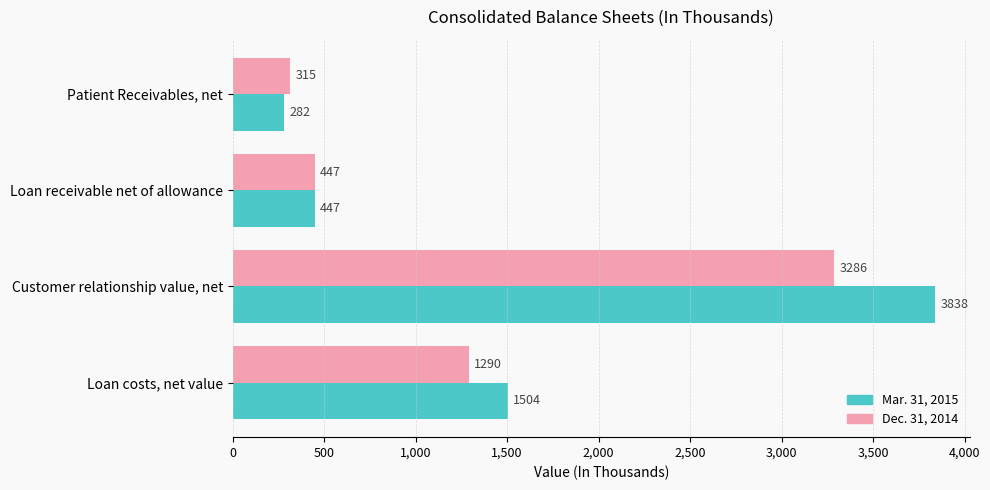

Rank the series by their maximum value, from lowest to highest.

Dec. 31, 2014, Mar. 31, 2015